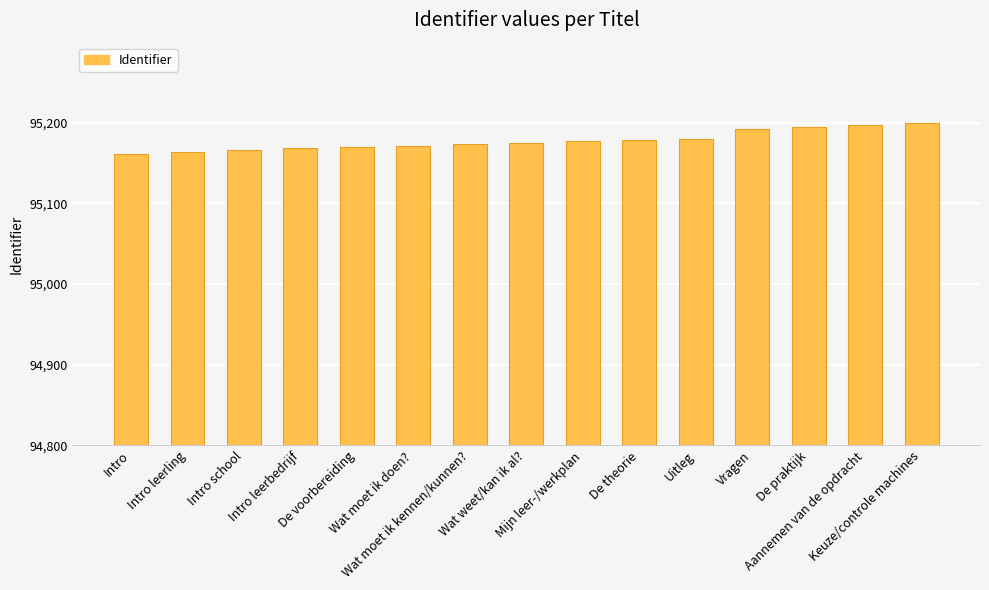

What is the difference between the values at Intro school and De theorie?

13